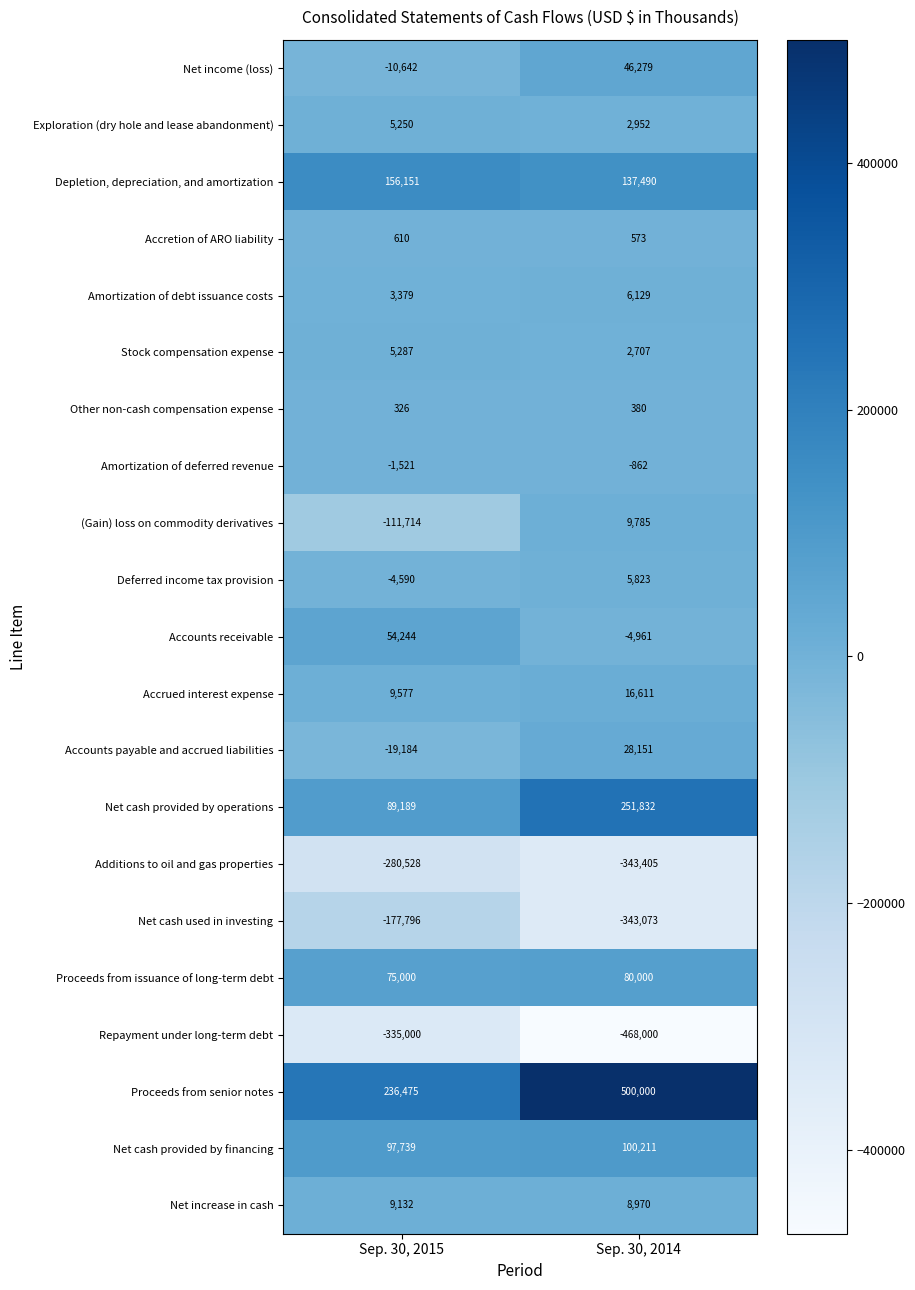

The Accretion of ARO liability series shows 573 at Sep. 30, 2014. True or false?

True